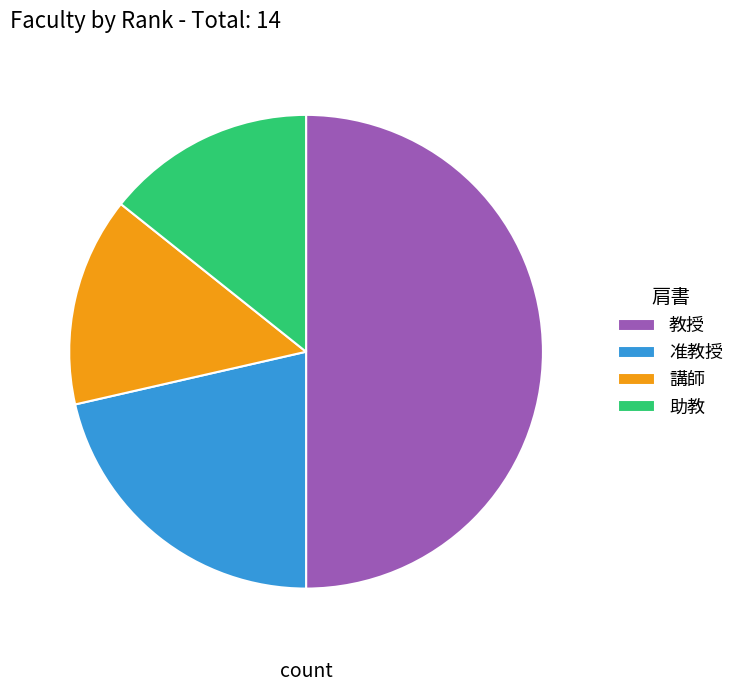

Which category has the biggest portion of the pie?

教授